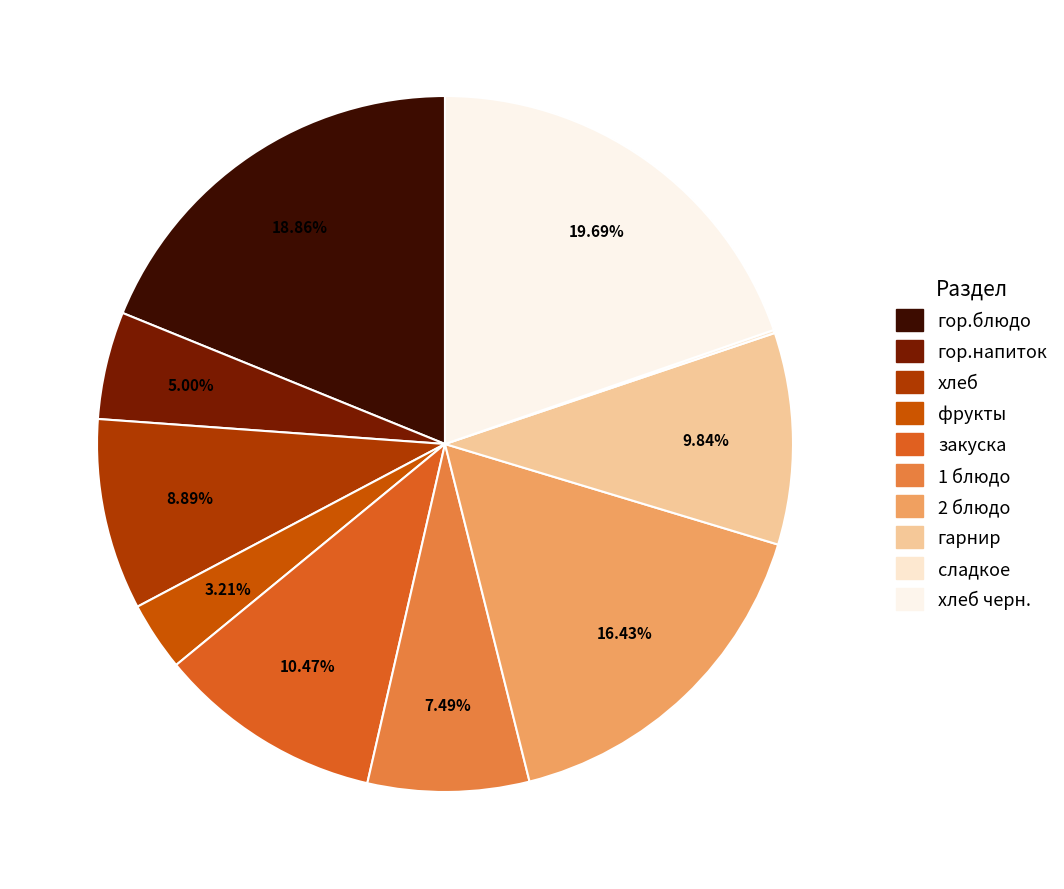

Rank the categories by value from highest to lowest.

хлеб черн., гор.блюдо, 2 блюдо, закуска, гарнир, хлеб, 1 блюдо, гор.напиток, фрукты, сладкое